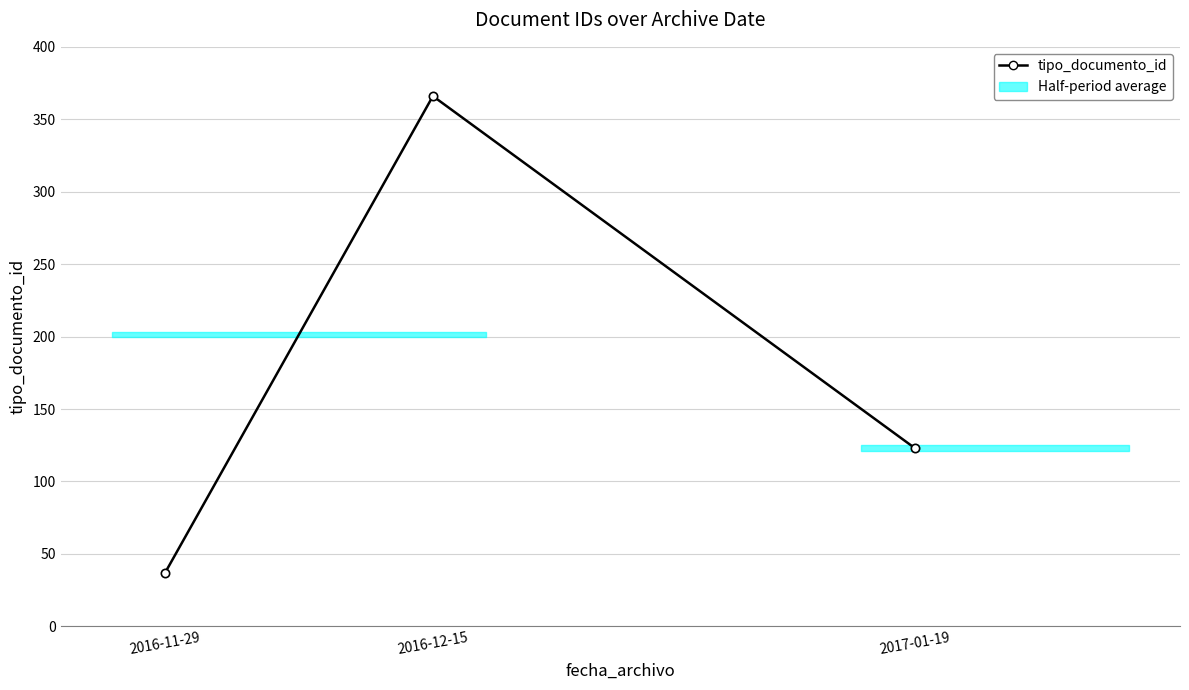

List the labels in order of value, smallest first.

2016-11-29, 2017-01-19, 2016-12-15